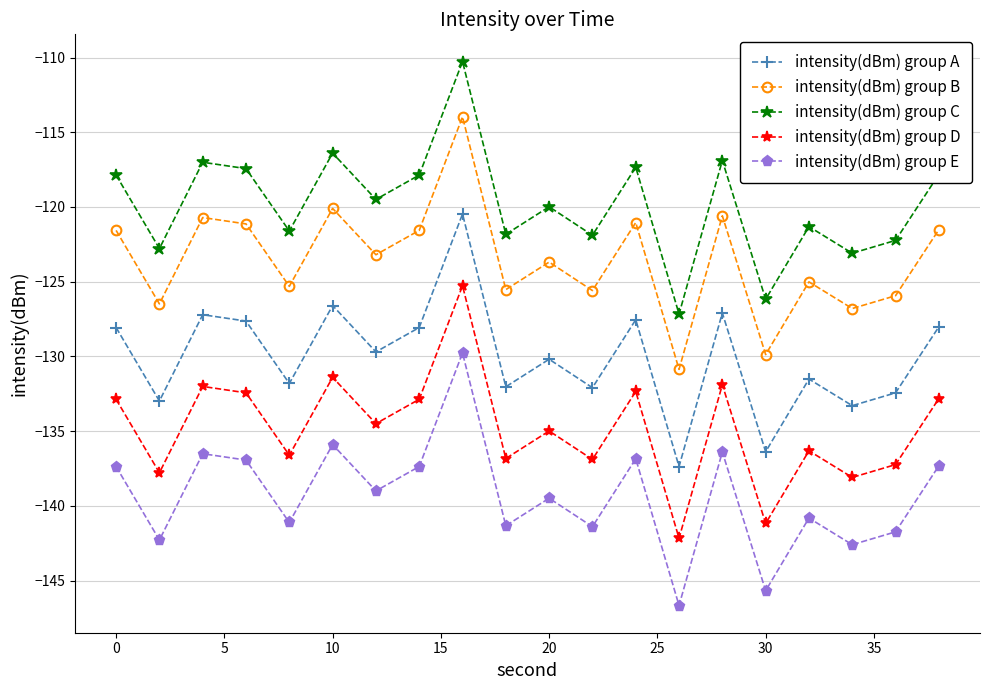

True or false: intensity(dBm) group C and intensity(dBm) group E intersect in this chart.

False